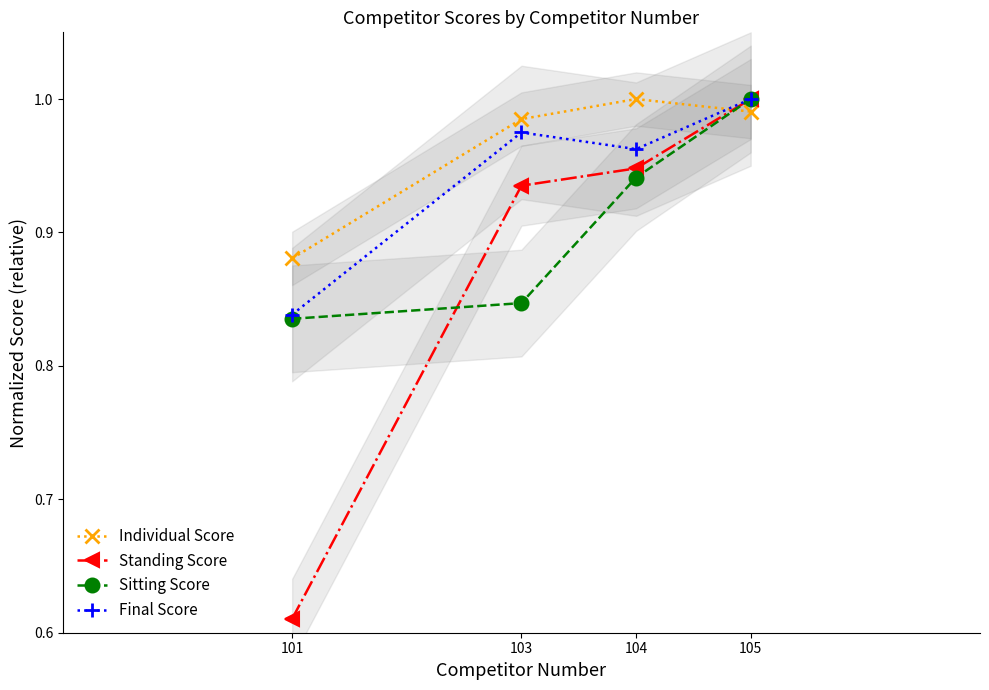

Which has a higher value, 104 or 103?

104